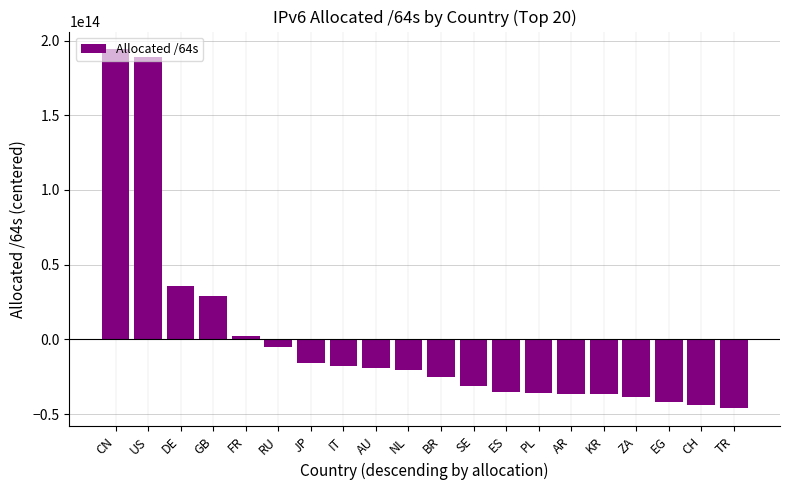

Where is the data nearest to the value 73960026659225?

DE